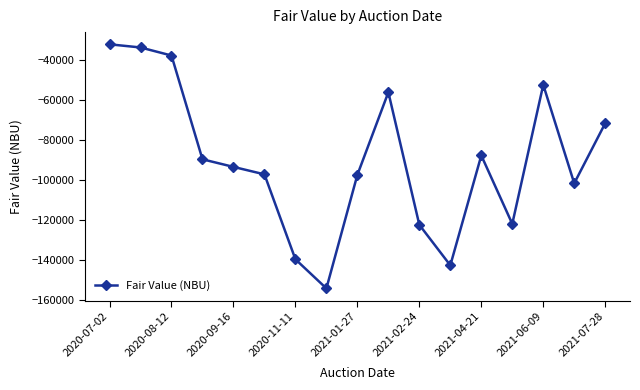

How many values are below -93578?

9